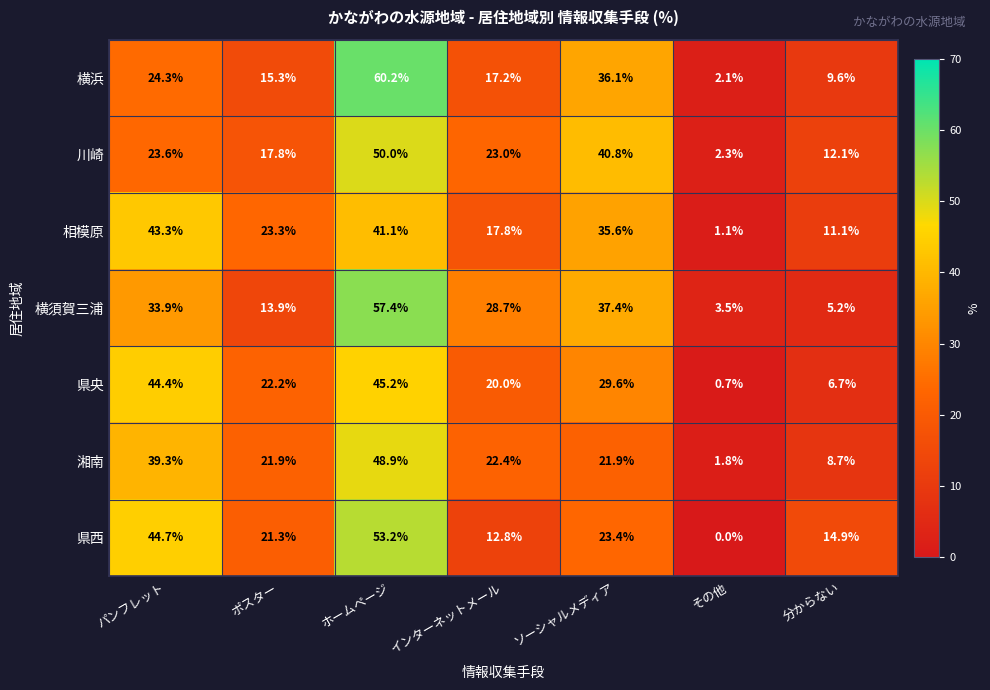

What is the spread (max minus min) of values at 分からない?

9.7